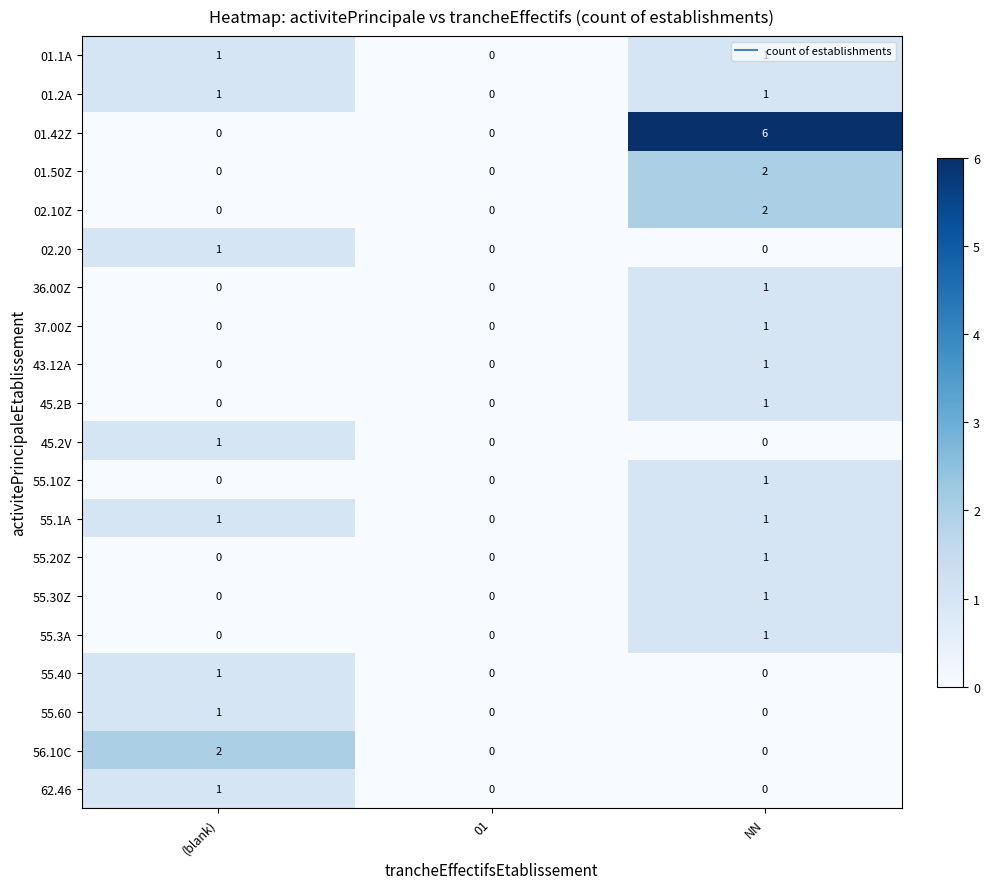

At which label does 55.20Z reach its peak?

NN